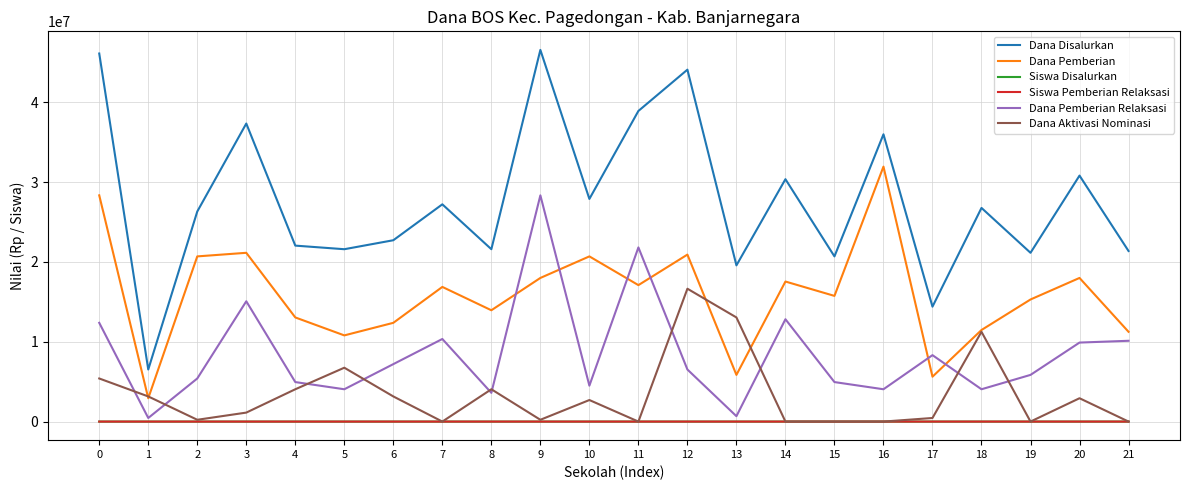

What are all the series names shown in the legend?

Dana Disalurkan, Dana Pemberian, Siswa Disalurkan, Siswa Pemberian Relaksasi, Dana Pemberian Relaksasi, Dana Aktivasi Nominasi